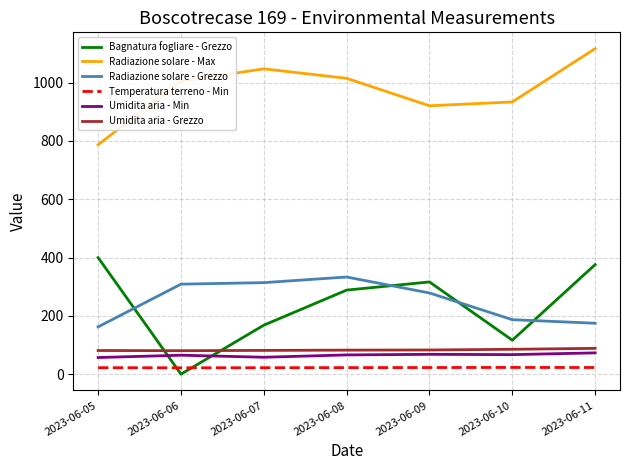

Rank the series at 2023-06-06 from highest to lowest value.

Radiazione solare - Max, Radiazione solare - Grezzo, Umidita aria - Grezzo, Umidita aria - Min, Temperatura terreno - Min, Bagnatura fogliare - Grezzo